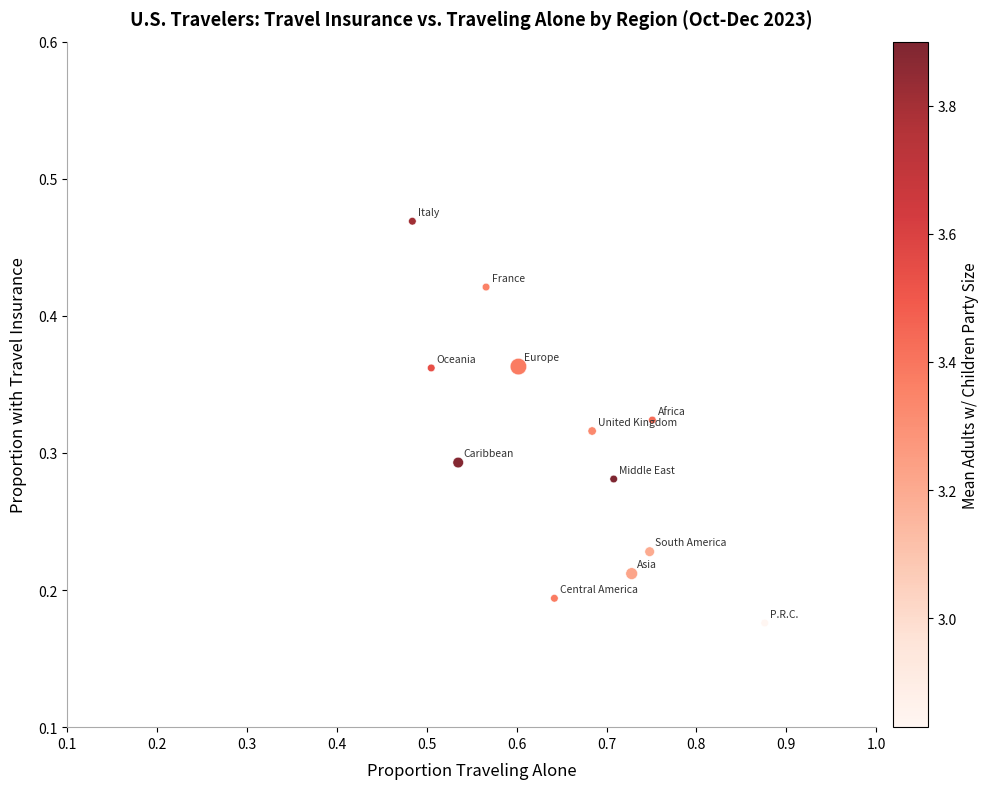

What is the average X value?

0.7